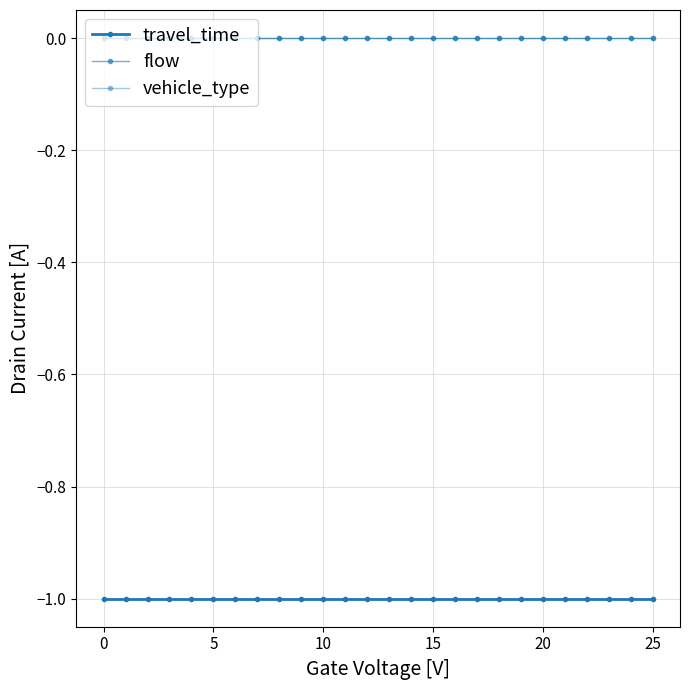

Reading left to right, extract all data points from this chart.

travel_time: -1	-1	-1	-1	-1	-1	-1	-1	-1	-1	-1	-1	-1	-1	-1	-1	-1	-1	-1	-1	-1	-1	-1	-1	-1	-1
flow: 0	0	0	0	0	0	0	0	0	0	0	0	0	0	0	0	0	0	0	0	0	0	0	0	0	0
vehicle_type: 0	0	0	0	0	0	0	0	0	0	0	0	0	0	0	0	0	0	0	0	0	0	0	0	0	0